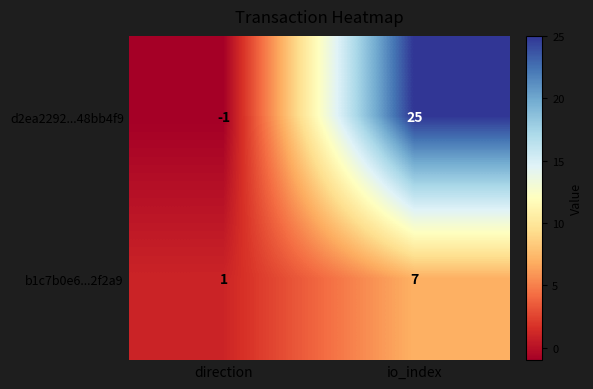

Rank the series by their maximum value, from lowest to highest.

b1c7b0e6...2f2a9, d2ea2292...48bb4f9